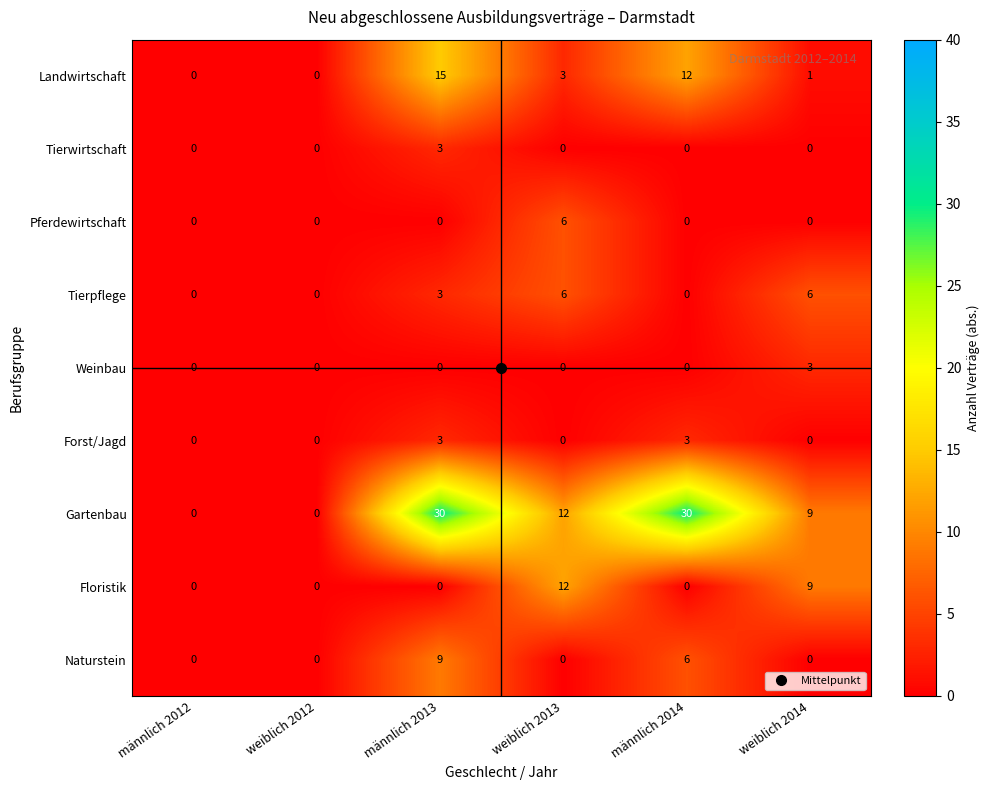

At which label does Landwirtschaft first exceed 3?

männlich 2013